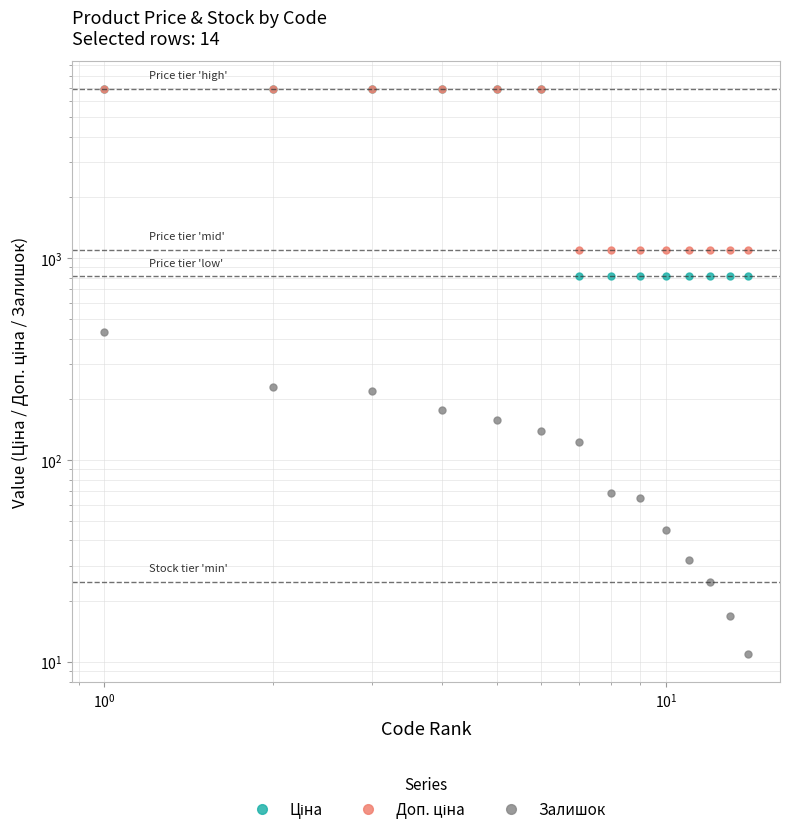

What are all the series names shown in the legend?

Ціна, Доп. ціна, Залишок